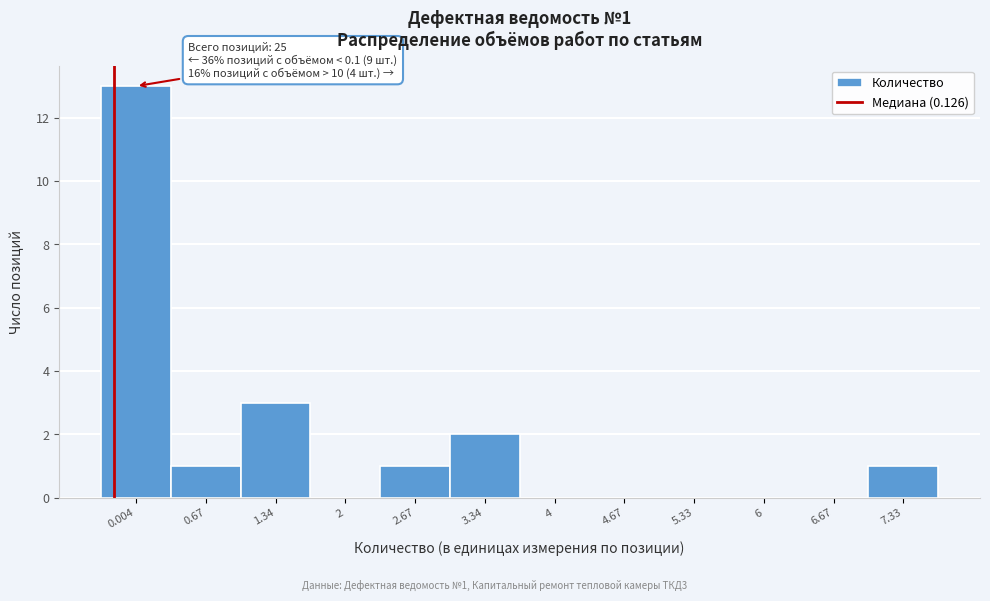

Reading right to left, what are all the values shown in this chart?

7.33=1	6.67=0	6=0	5.33=0	4.67=0	4=0	3.34=2	2.67=1	2=0	1.34=3	0.67=1	0.004=13